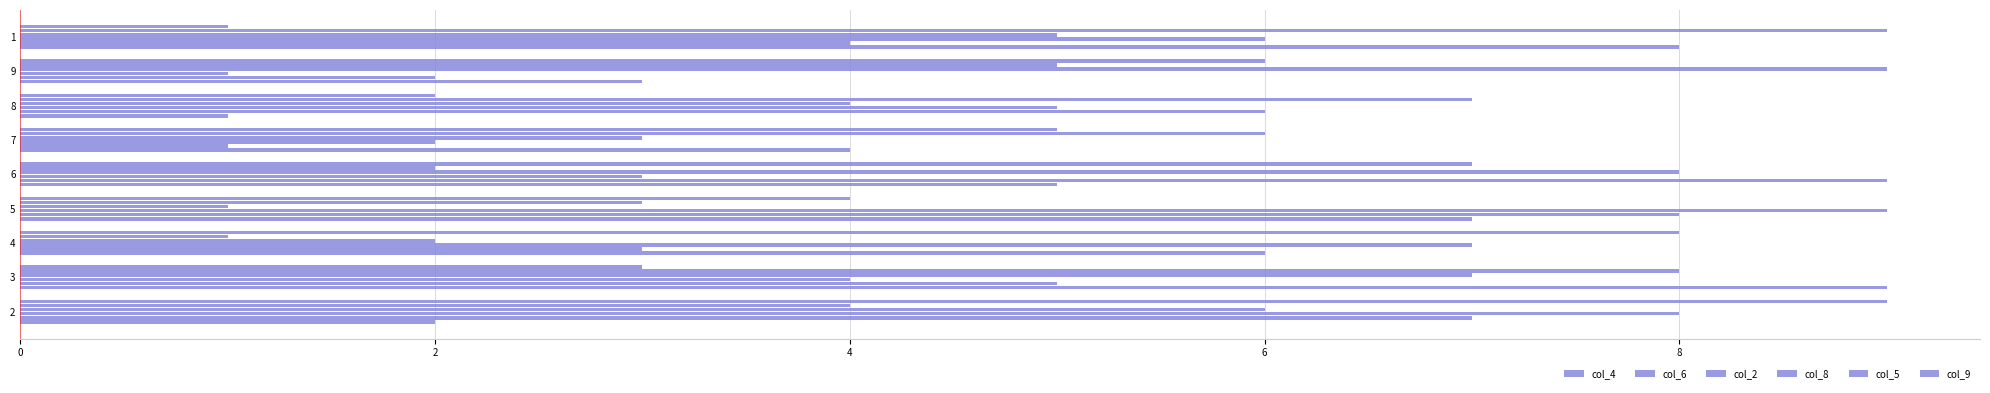

What is the difference between the second highest and second lowest values in the col_9 series?

6